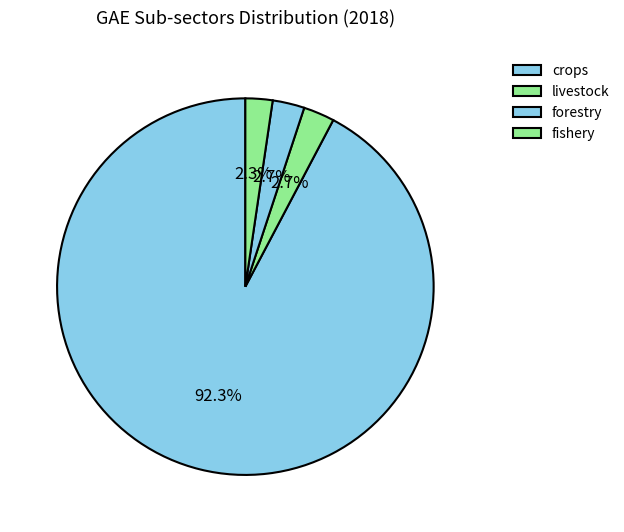

How many segments does this pie chart have?

4